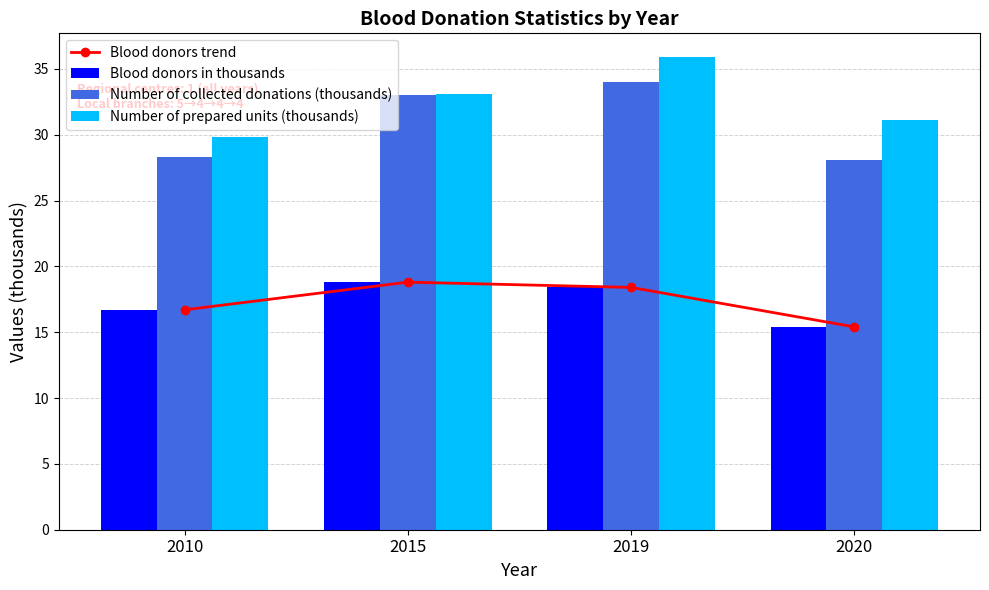

How many values in the Blood donors trend series are below 18?

2